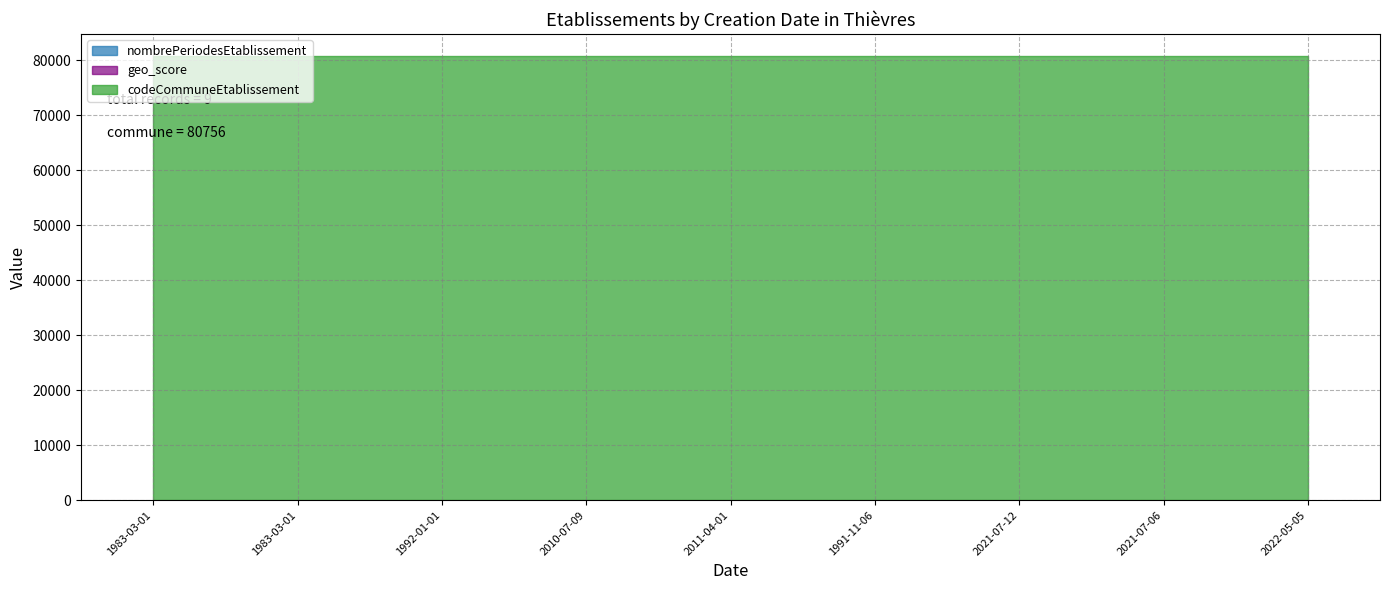

What is the difference between the maximum and second lowest values in the nombrePeriodesEtablissement series?

4.0